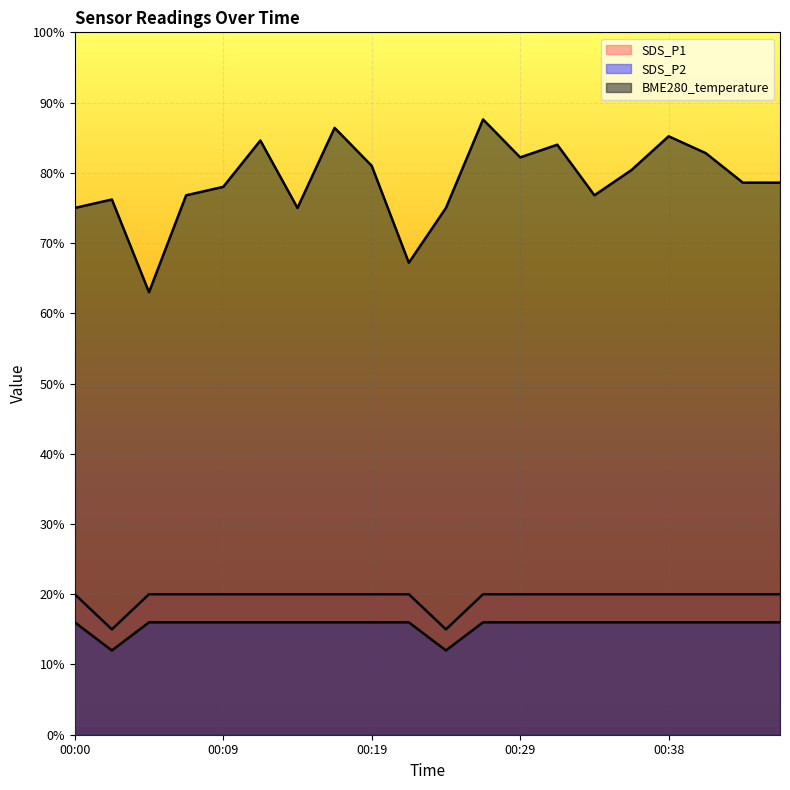

How many categories are shown in the chart?

20